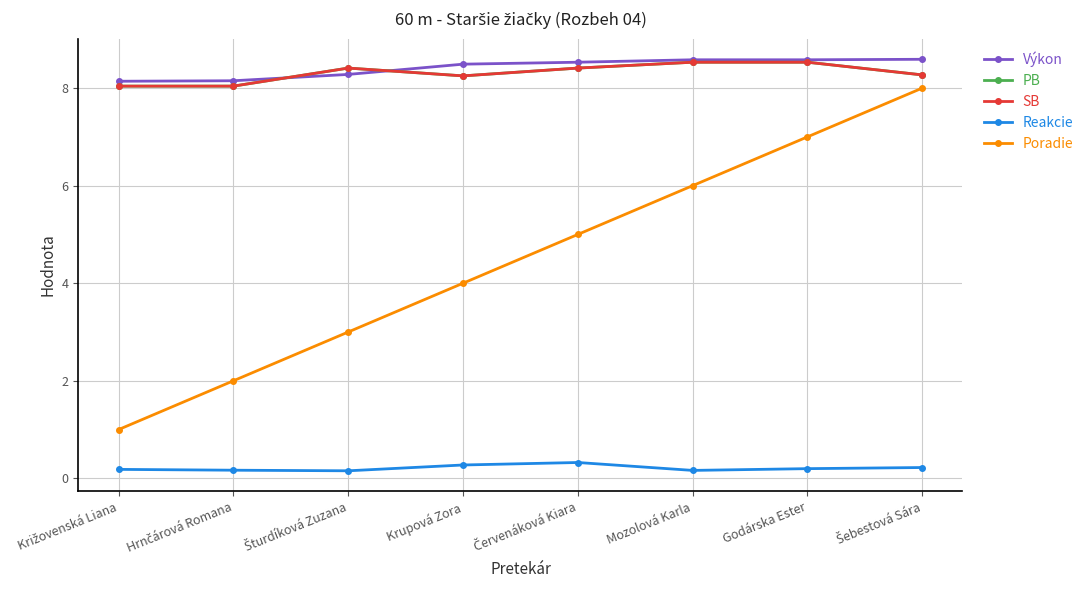

List the series in order of their peak value, highest first.

Výkon, PB, SB, Poradie, Reakcie